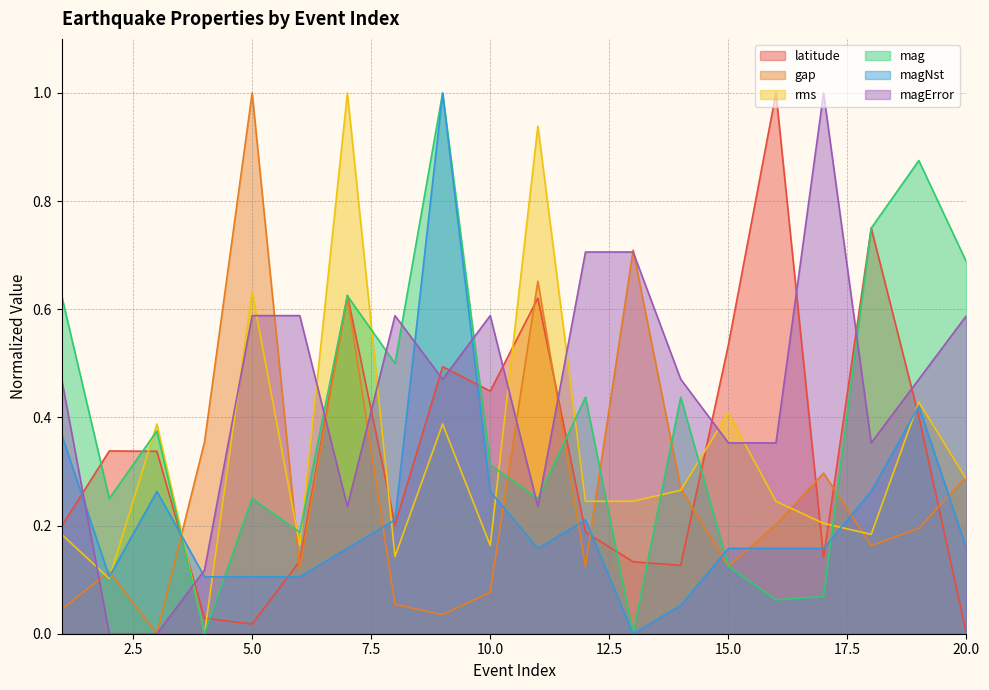

What is the value of the magError point at the 20th from the left?

0.6